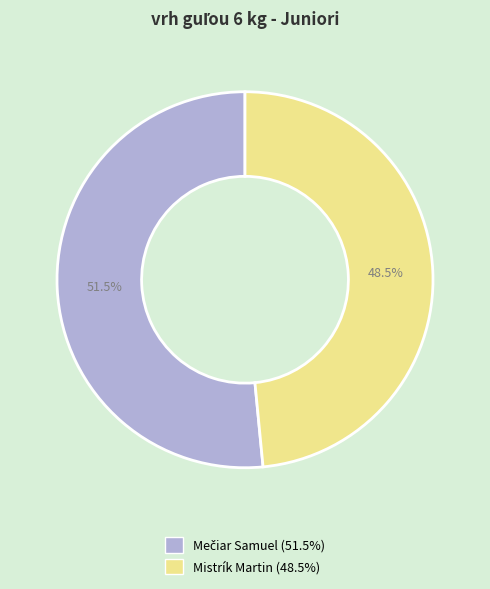

Which category has the smallest portion of the pie?

Mistrík Martin